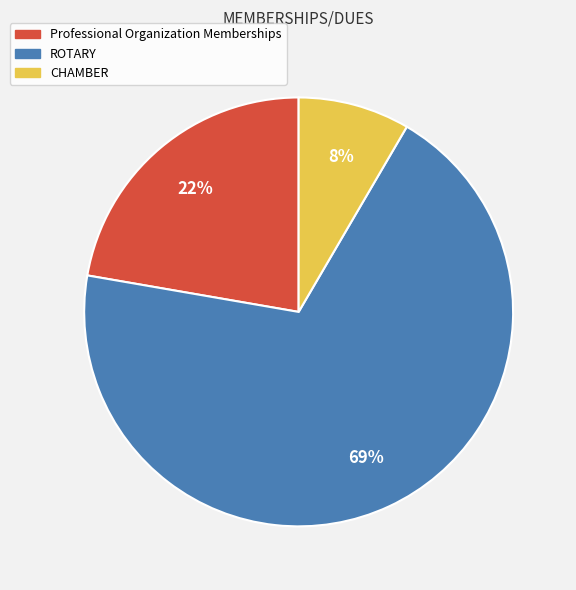

Between CHAMBER and Professional Organization Memberships, which is larger?

Professional Organization Memberships